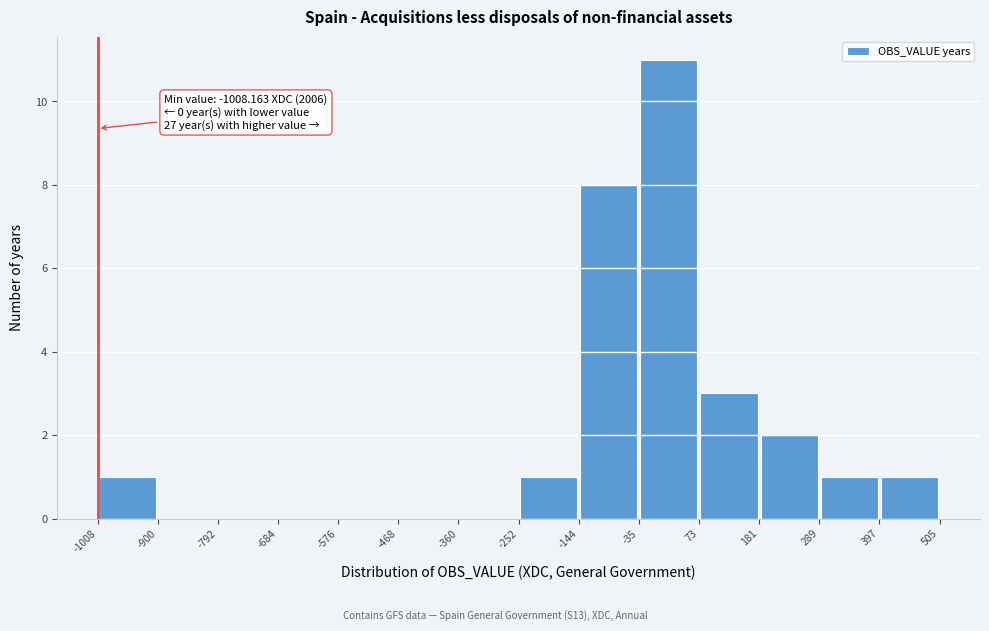

Over which range of the x-axis is the bar tallest?

-35 to 73